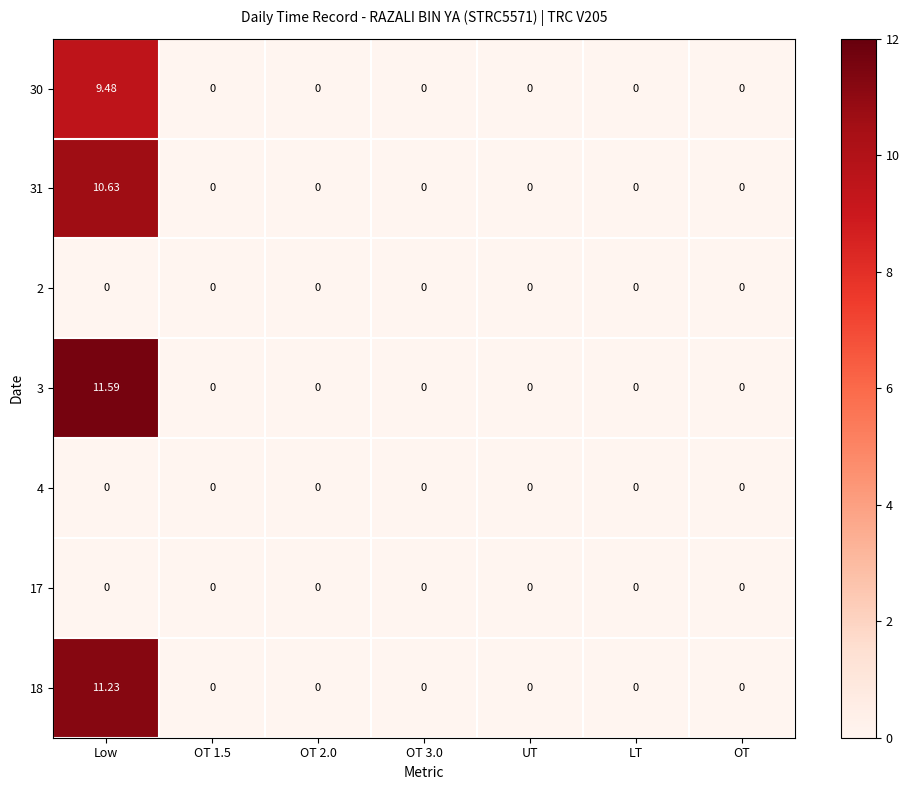

How many distinct data groups are displayed?

7